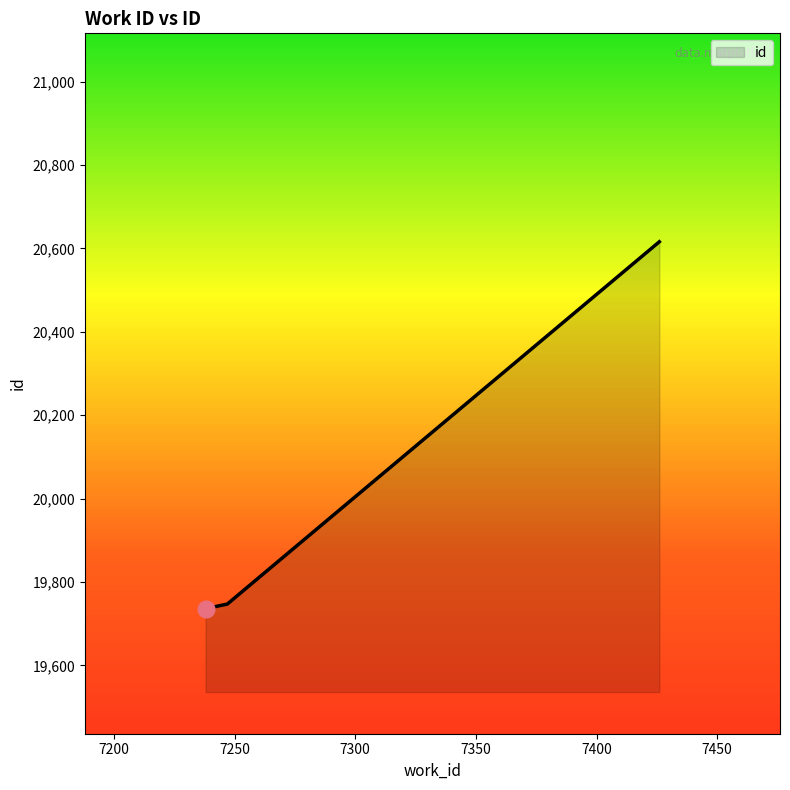

Reading left to right, what are all the values shown in this chart?

19736	19747	20616